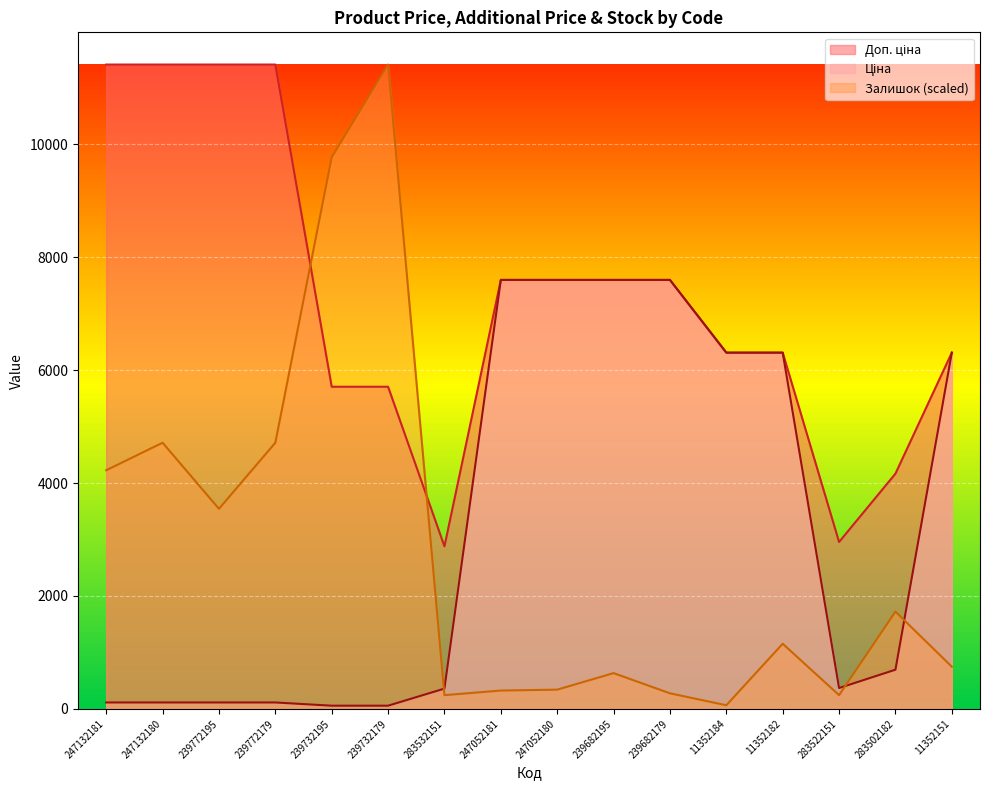

The value of Залишок at 283502182 is 1722.9. True or false?

True